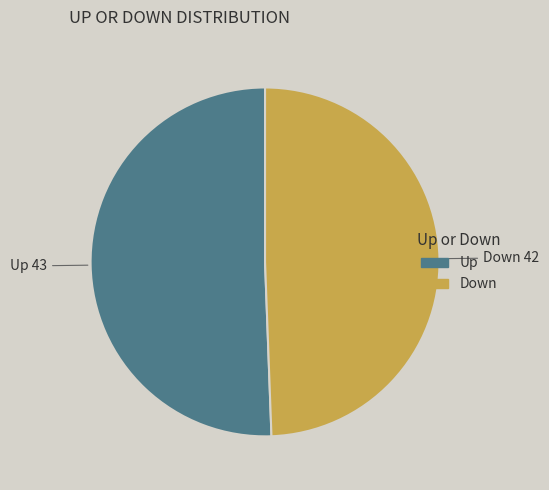

The Up slice represents 51% of the pie. True or false?

True